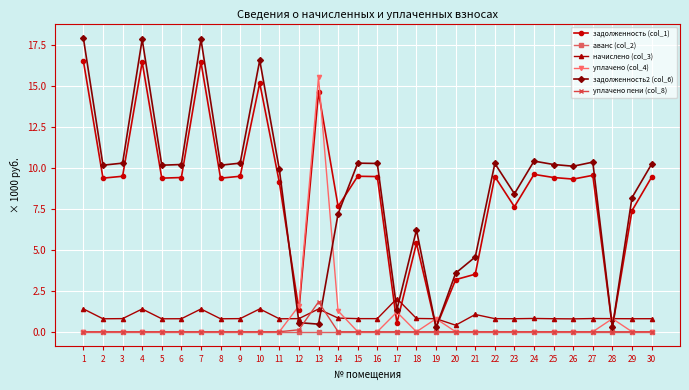

Does the chart display data point markers on the line(s)?

Yes